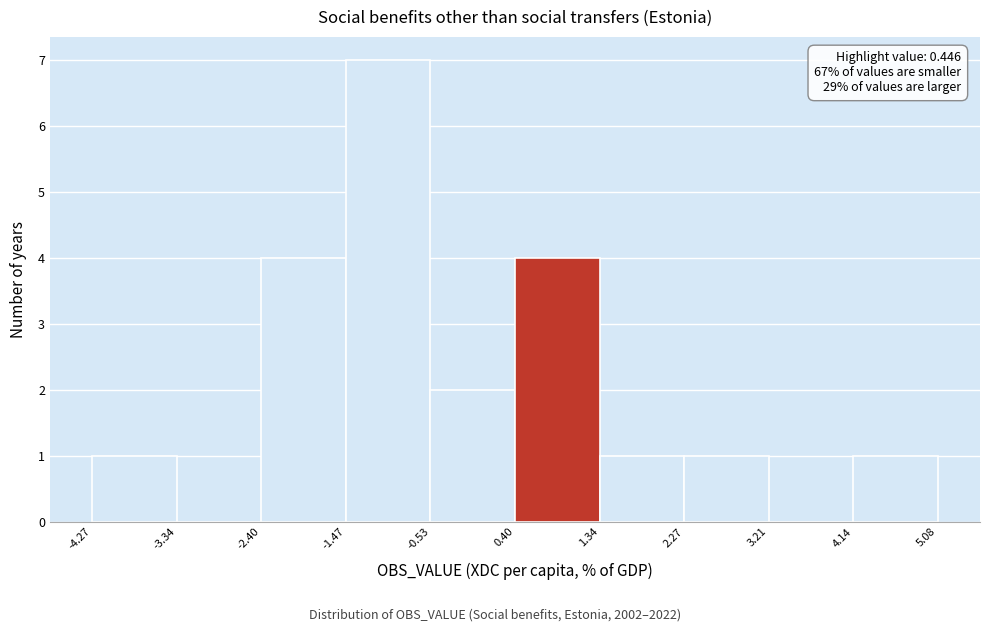

Which range on the x-axis has the tallest bar?

-1.47 to -0.53